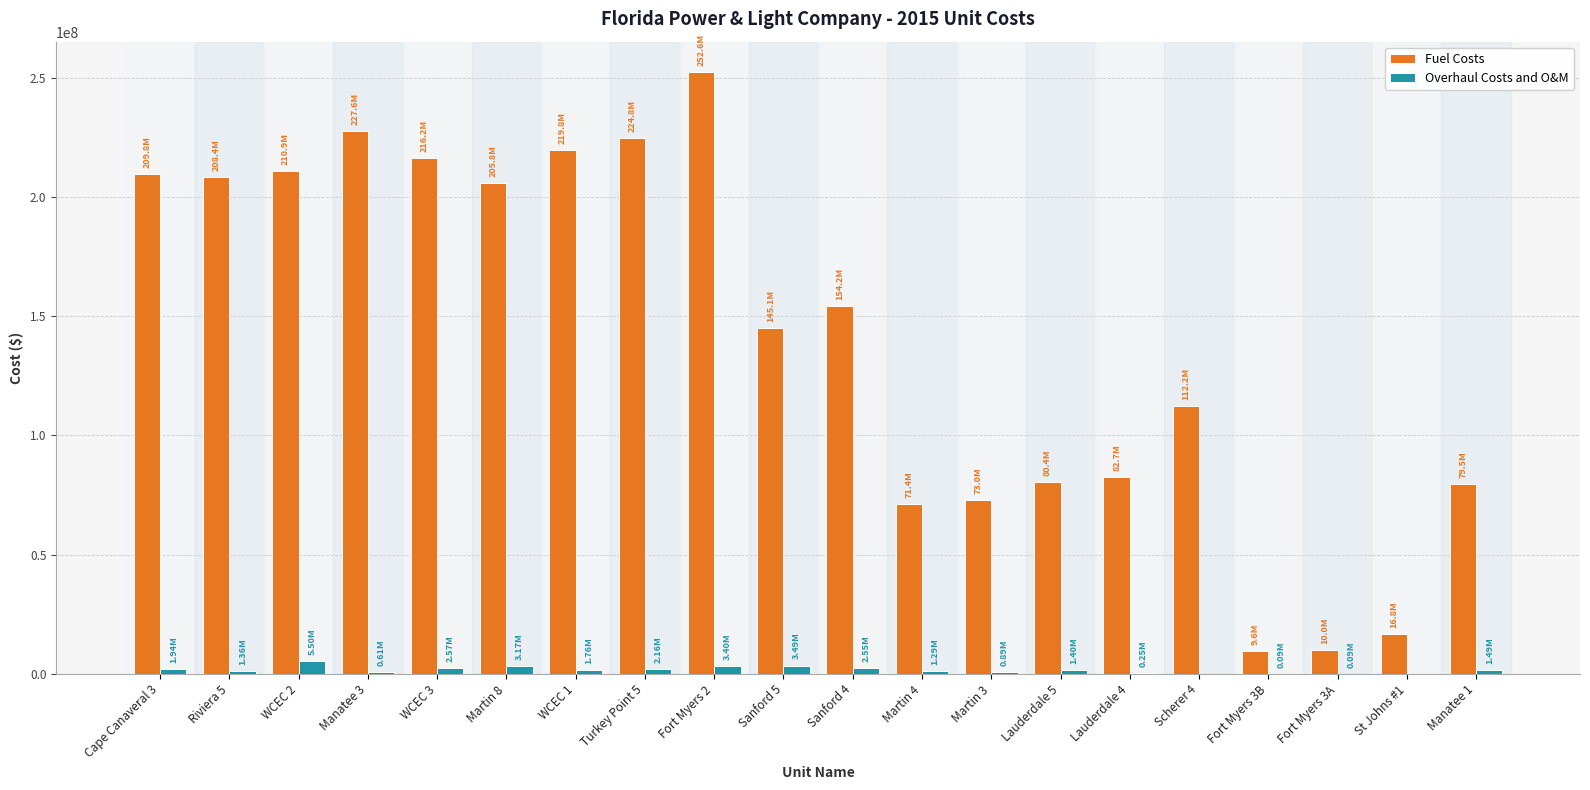

Between WCEC 1 and Manatee 1, which series saw the biggest shift?

Fuel Costs